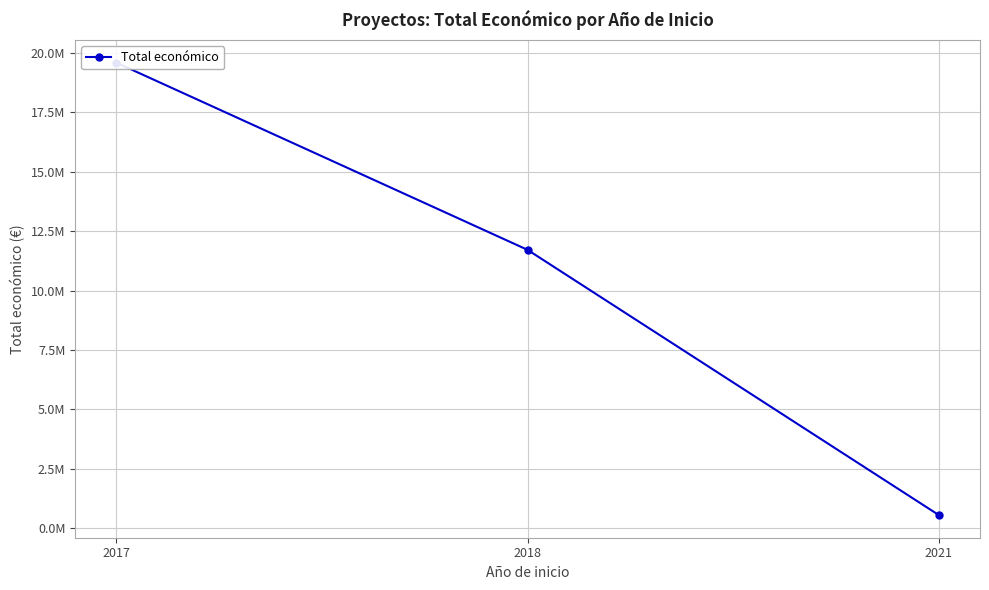

List the labels in order of value, smallest first.

2021, 2018, 2017